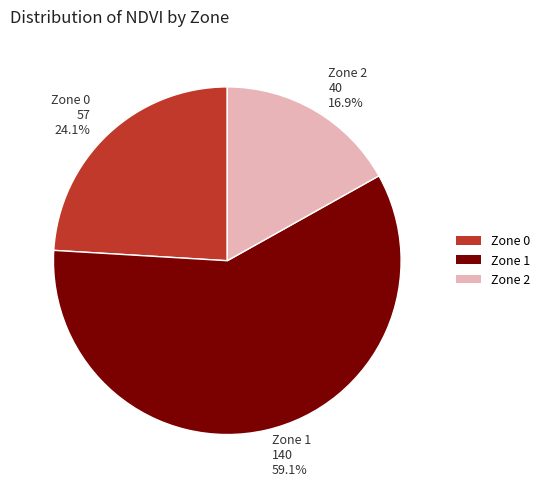

The Zone 1 slice represents 59% of the pie. True or false?

True